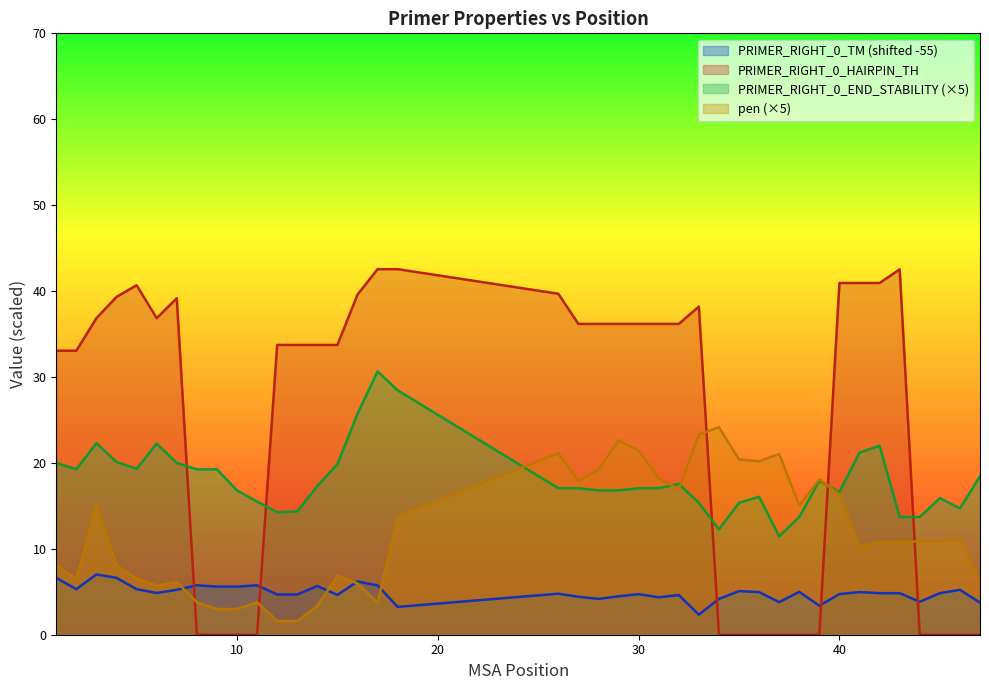

Reading right to left, what are all the values shown in this chart?

pen: 47=6.3	46=11.1	45=10.8	44=10.8	43=10.8	42=10.8	41=10.2	40=16.3	39=18.1	38=15.0	37=21.0	36=20.2	35=20.4	34=24.2	33=23.3	32=16.9	31=18.2	30=21.4	29=22.6	28=19.2	27=17.9	26=21.1	18=13.8	17=3.7	16=6.0	15=6.9	14=3.4	13=1.6	12=1.6	11=3.8	10=3.0	9=3.0	8=3.8	7=6.1	6=5.7	5=6.5	4=8.1	3=15.1	2=6.5	1=8.0
PRIMER_RIGHT_0_TM: 47=3.7	46=5.2	45=4.8	44=3.8	43=4.8	42=4.8	41=5.0	40=4.7	39=3.4	38=5.0	37=3.8	36=5.0	35=5.1	34=4.2	33=2.3	32=4.6	31=4.4	30=4.7	29=4.5	28=4.2	27=4.4	26=4.8	18=3.2	17=5.7	16=6.2	15=4.6	14=5.7	13=4.7	12=4.7	11=5.8	10=5.6	9=5.6	8=5.8	7=5.2	6=4.9	5=5.3	4=6.6	3=7.0	2=5.3	1=6.6
PRIMER_RIGHT_0_HAIRPIN_TH: 47=0.0	46=0.0	45=0.0	44=0.0	43=42.5	42=40.9	41=40.9	40=40.9	39=0.0	38=0.0	37=0.0	36=0.0	35=0.0	34=0.0	33=38.2	32=36.2	31=36.2	30=36.2	29=36.2	28=36.2	27=36.2	26=39.7	18=42.5	17=42.5	16=39.6	15=33.7	14=33.7	13=33.7	12=33.7	11=0.0	10=0.0	9=0.0	8=0.0	7=39.2	6=36.9	5=40.7	4=39.3	3=36.9	2=33.1	1=33.1
PRIMER_RIGHT_0_END_STABILITY: 47=18.4	46=14.7	45=15.9	44=13.7	43=13.7	42=22.0	41=21.2	40=16.6	39=17.9	38=13.7	37=11.4	36=16.1	35=15.3	34=12.2	33=15.3	32=17.5	31=17.1	30=17.1	29=16.8	28=16.8	27=17.1	26=17.1	18=28.5	17=30.6	16=25.7	15=19.9	14=17.3	13=14.4	12=14.2	11=15.5	10=16.8	9=19.2	8=19.2	7=20.0	6=22.2	5=19.3	4=20.1	3=22.3	2=19.2	1=20.0